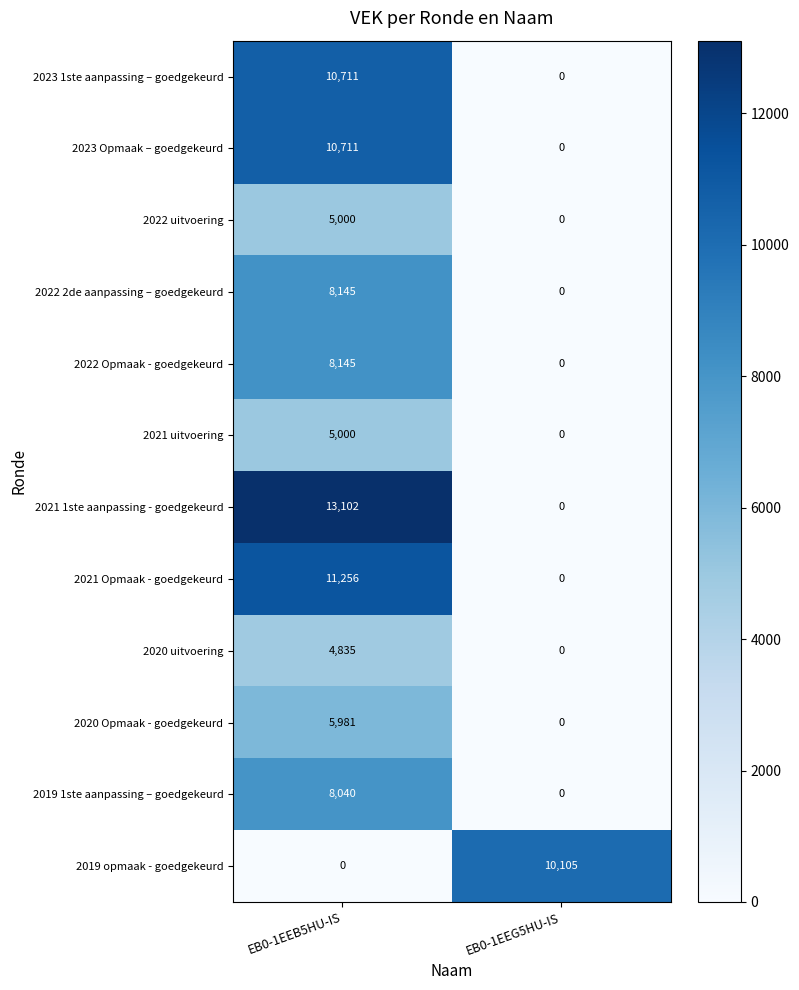

What is the difference between the highest and lowest values at EB0-1EEG5HU-IS?

10105